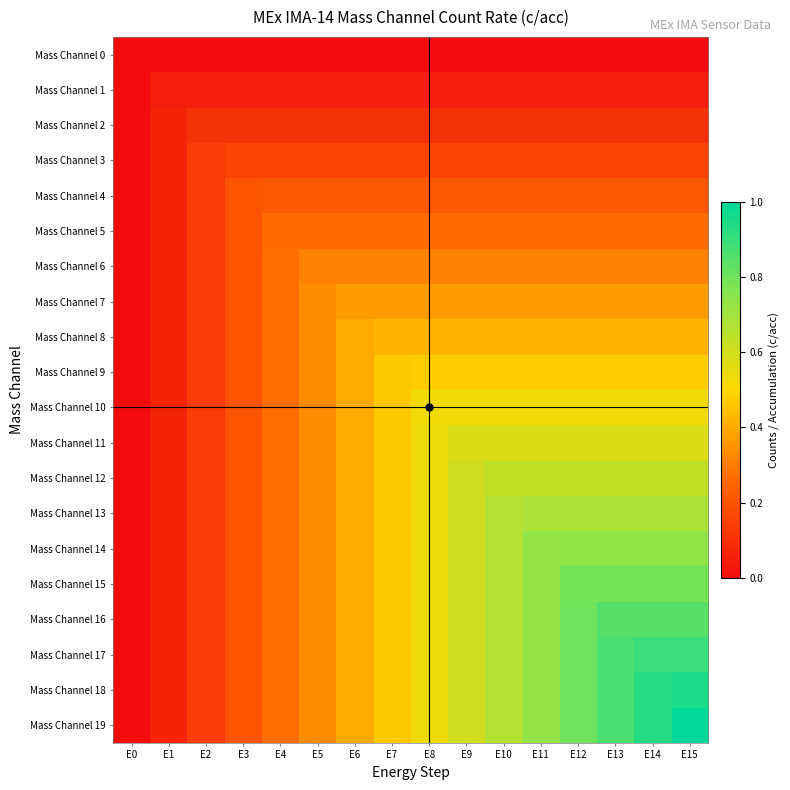

At which category is the sum across all series the highest?

E15